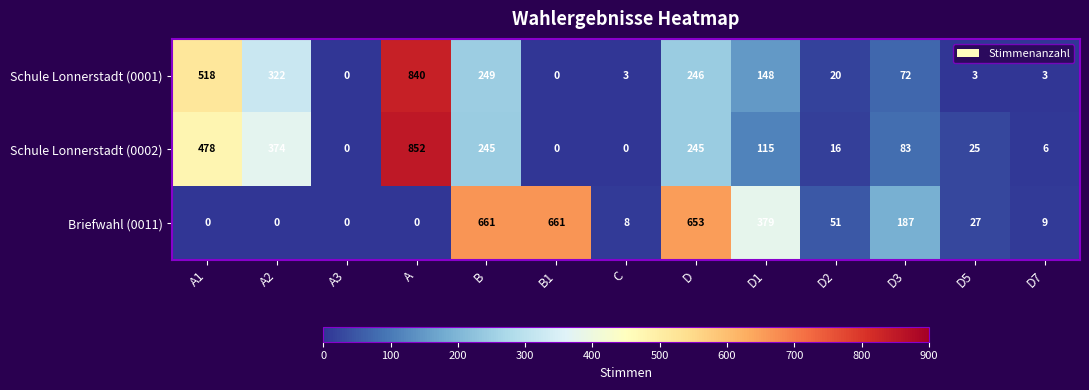

True or false: Schule Lonnerstadt (0001) has a value of 2 at C.

False